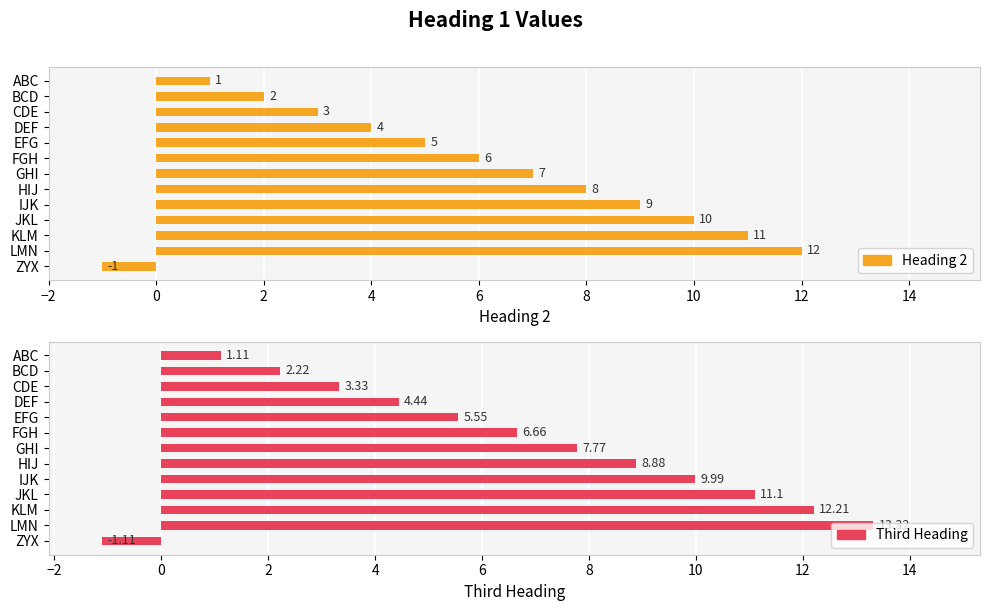

At 12, list the series in order from smallest to largest.

Heading 2, Third Heading